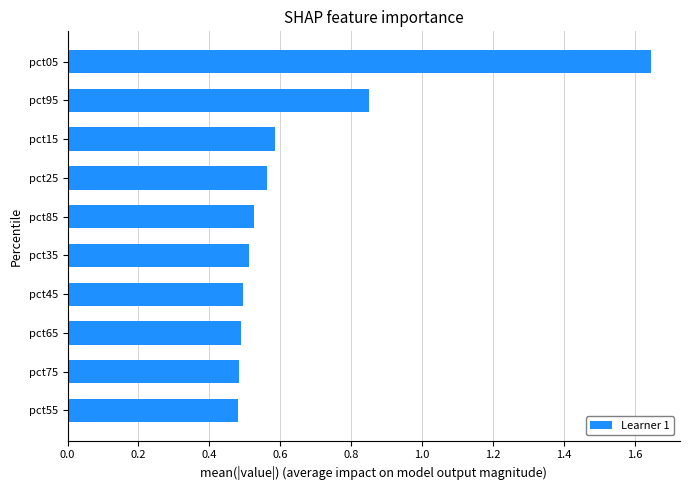

Between pct45 and pct05, which is larger?

pct05